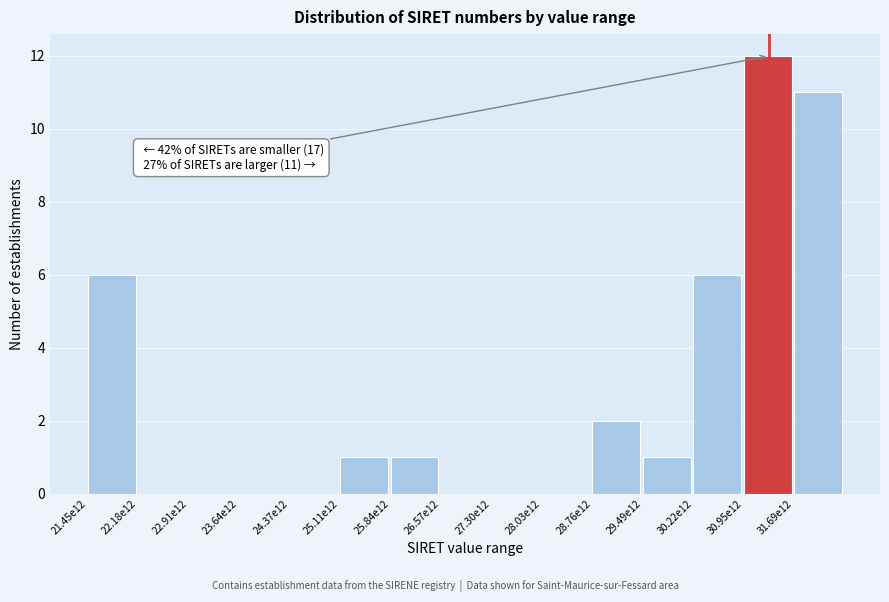

Reading left to right, extract all data points from this chart.

21.45e12=6	22.18e12=0	22.91e12=0	23.64e12=0	24.37e12=0	25.11e12=1	25.84e12=1	26.57e12=0	27.30e12=0	28.03e12=0	28.76e12=2	29.49e12=1	30.22e12=6	30.95e12=12	31.69e12=11